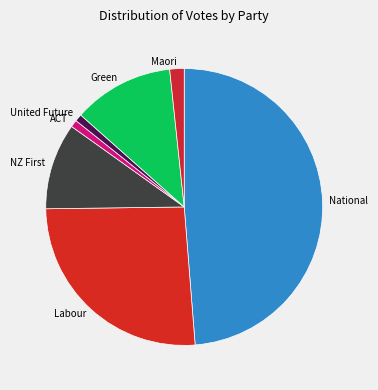

Is the sum of Green and ACT greater than half?

No